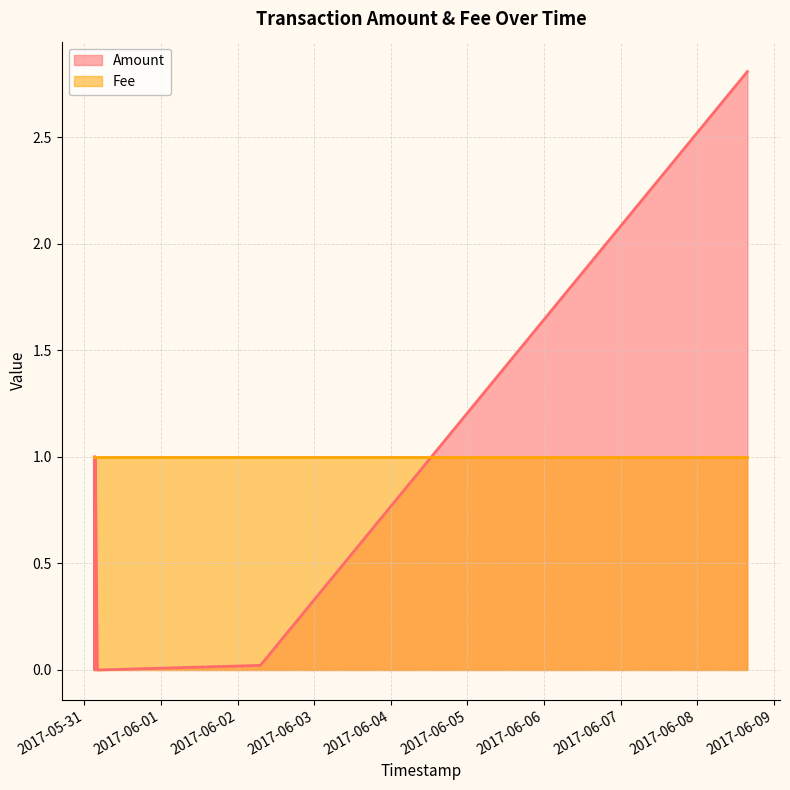

How many intersections are there between Amount and Fee?

1